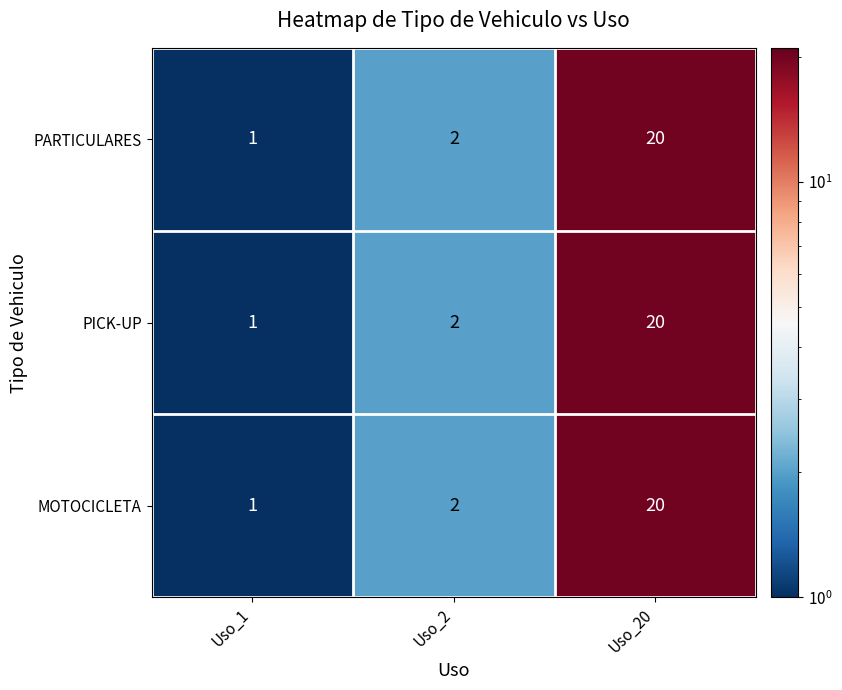

At which label is PARTICULARES closest to 10?

Uso_2